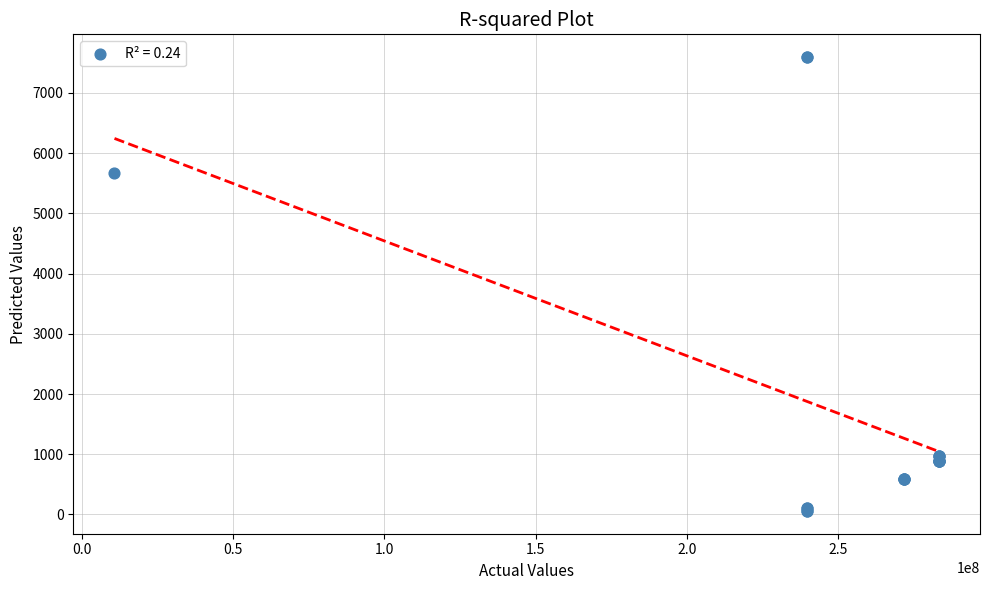

What Y value in the scatter plot is closest to 3826?

5673.8